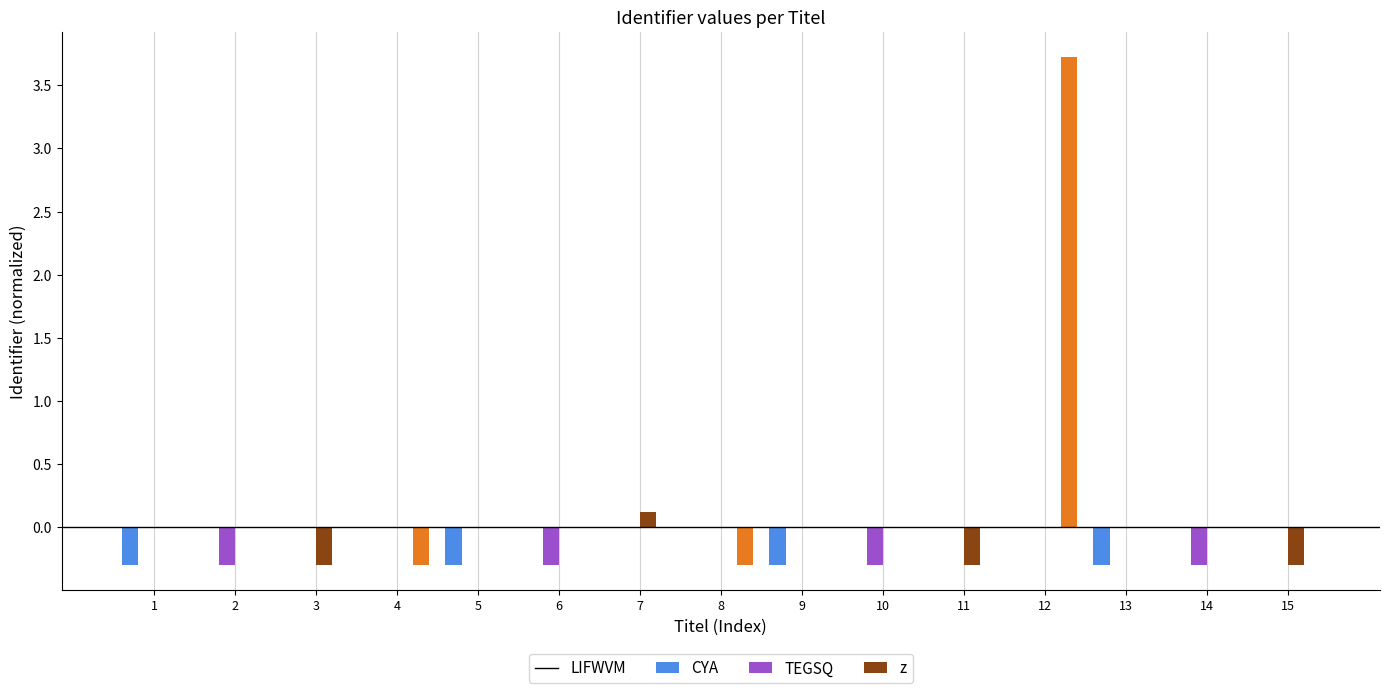

Which category has the highest value across all series?

12